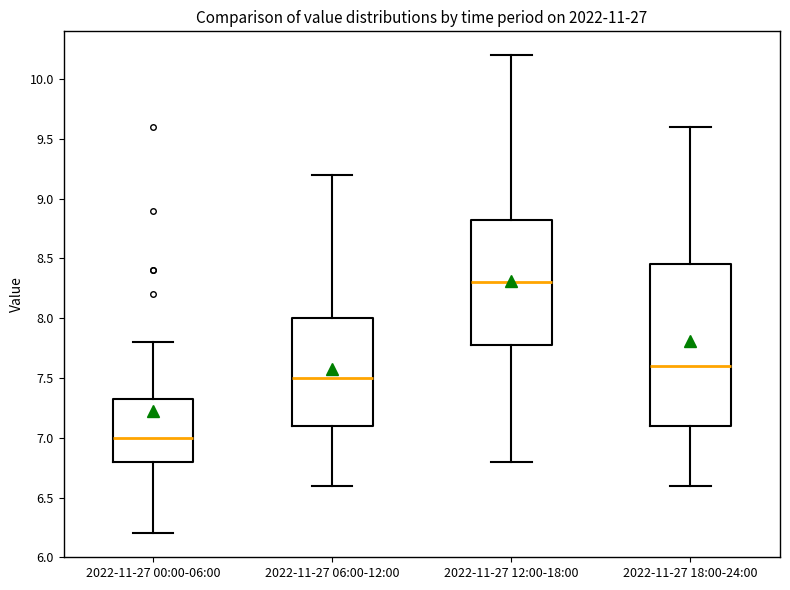

Which box has the lowest median line?

2022-11-27 00:00-06:00